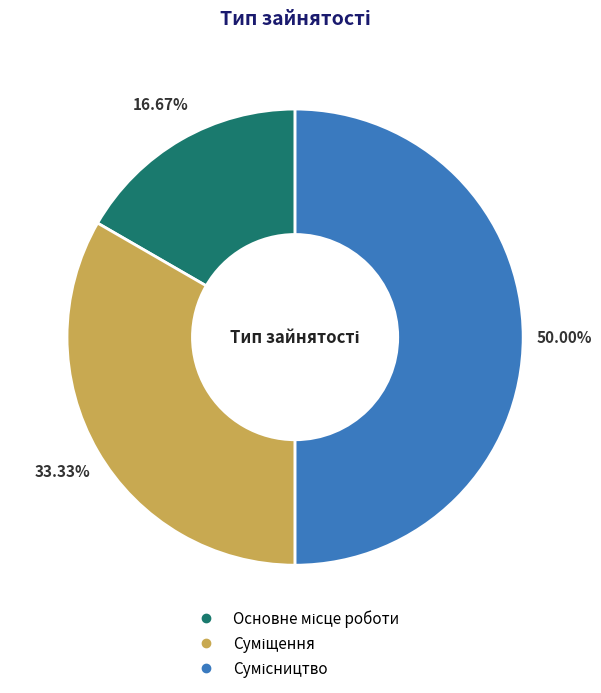

Rank the categories by value from lowest to highest.

Основне місце роботи, Суміщення, Сумісництво